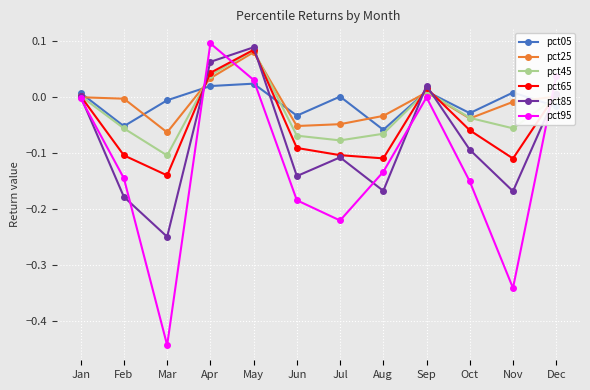

Does the chart display data point markers on the line(s)?

Yes